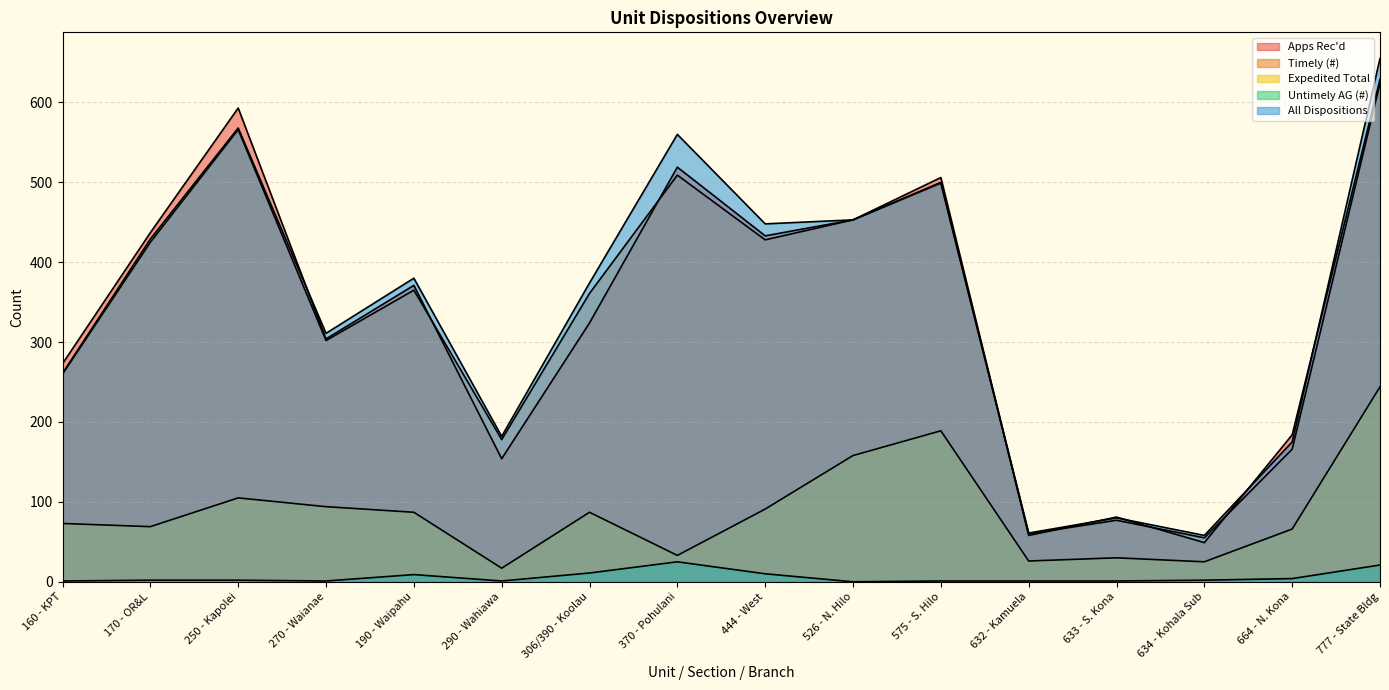

What is the approximate value of Untimely AG (#) at 270 - Waianae?

1